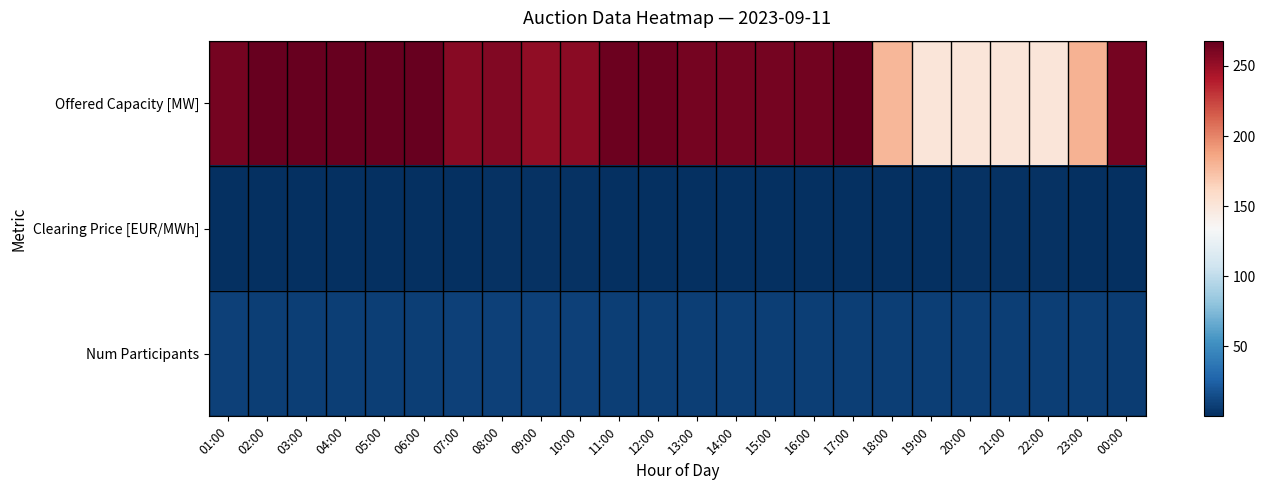

True or false: Offered Capacity [MW] has a value of 421.2 at 09:00.

False